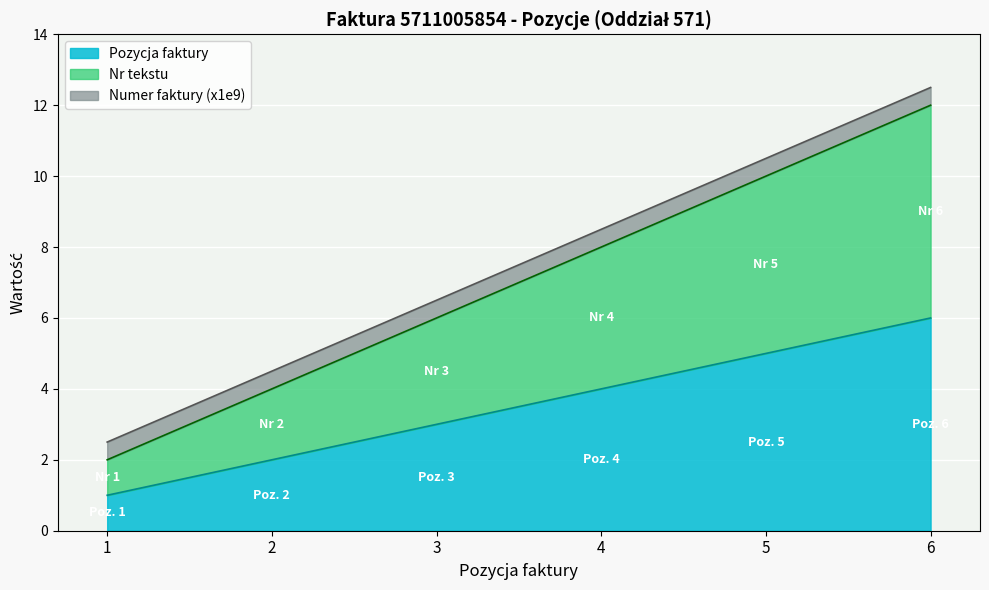

Where does the Nr tekstu series first go above 8?

5